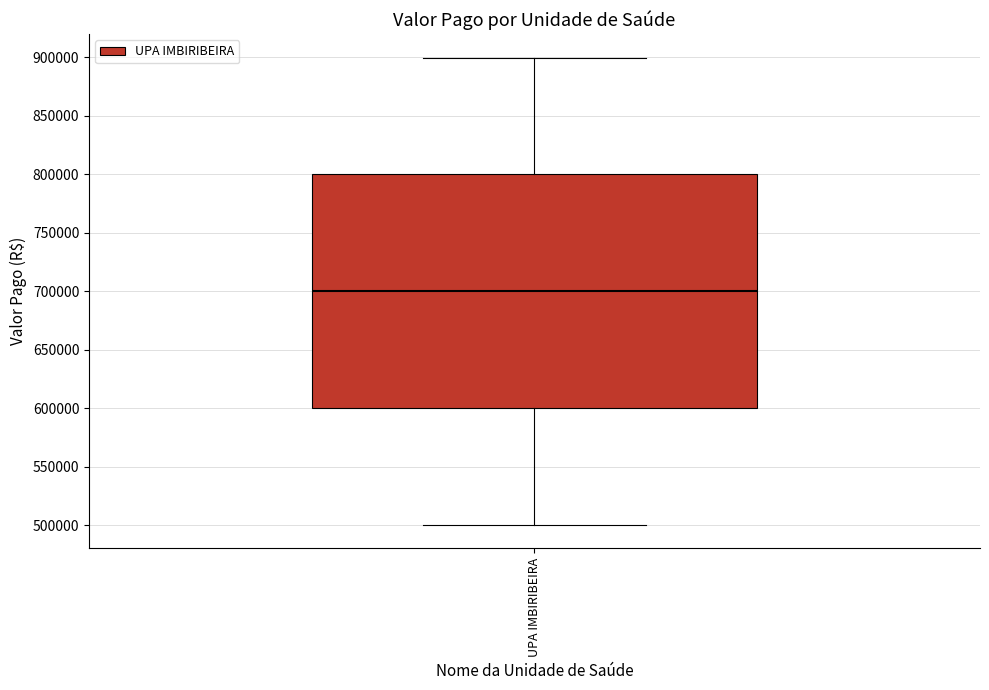

Read this box plot against the y-axis: the position of the median line, the range covered by the box, and the ends of both whiskers. The values are not printed on the chart, so give them approximately, as read against the axis.

median 700000, box 600000 to 800000, whiskers 500000 to 900000